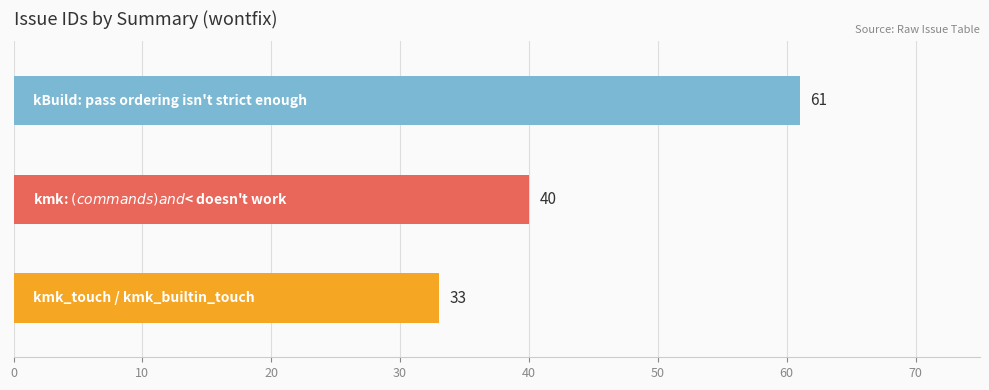

Between kmk_touch / kmk_builtin_touch and kBuild: pass ordering isn't strict enough, which is larger?

kBuild: pass ordering isn't strict enough